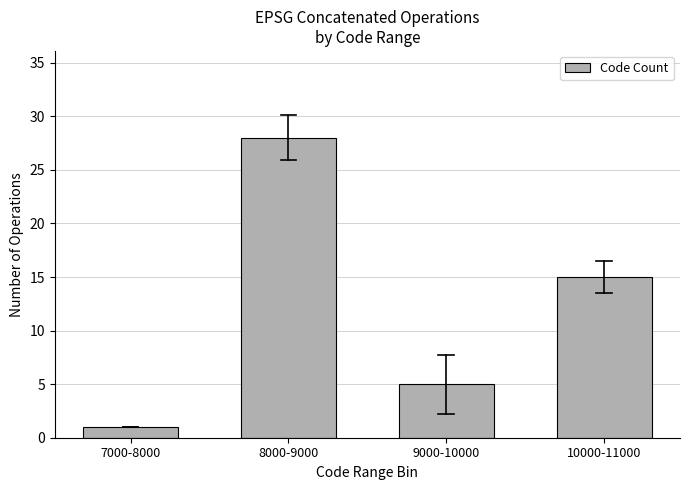

Reading left to right, what are all the values shown in this chart?

7000-8000=1	8000-9000=28	9000-10000=5	10000-11000=15